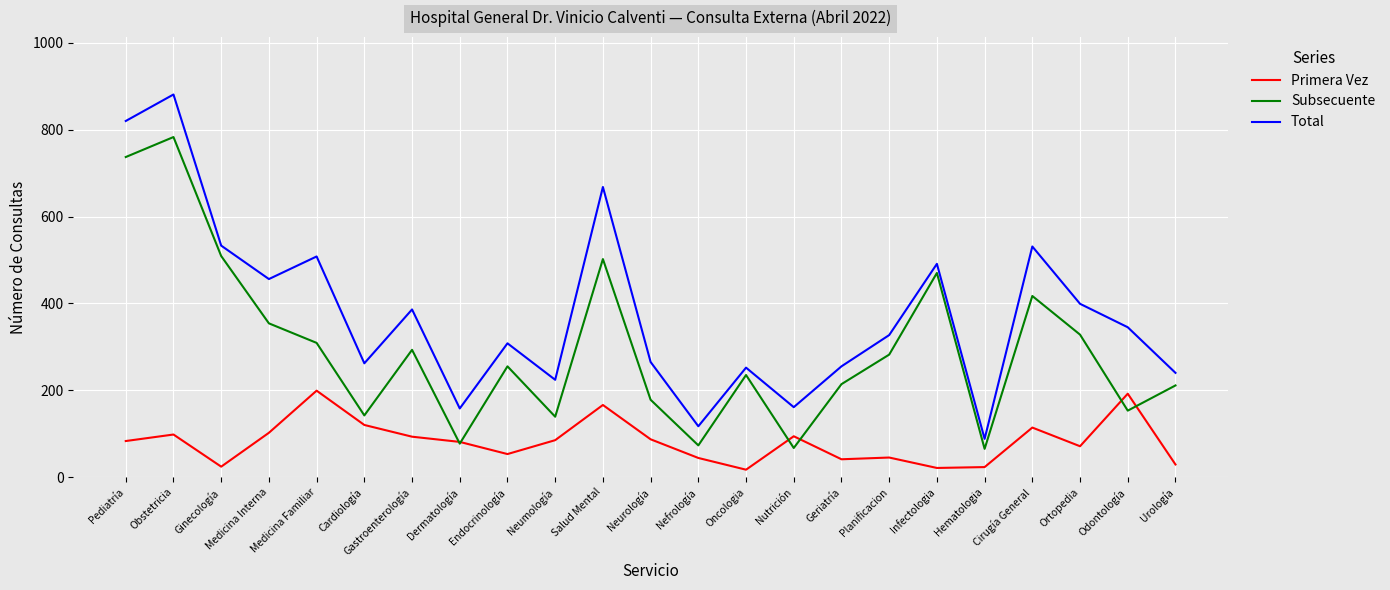

At which label does Total reach its peak?

Obstetricia